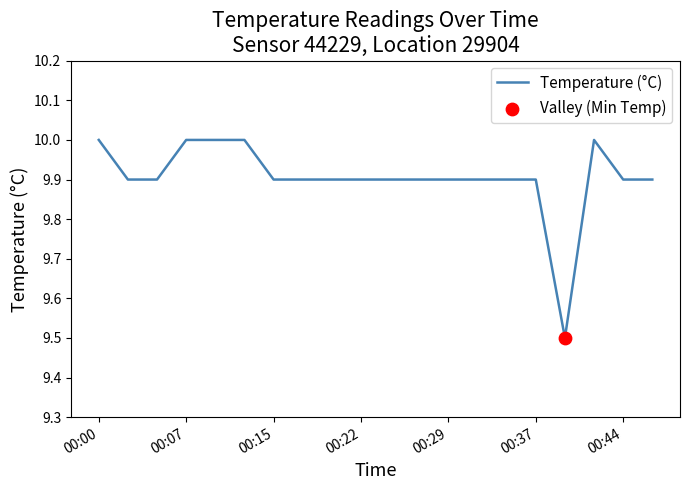

What is the maximum value shown in the chart?

10.0